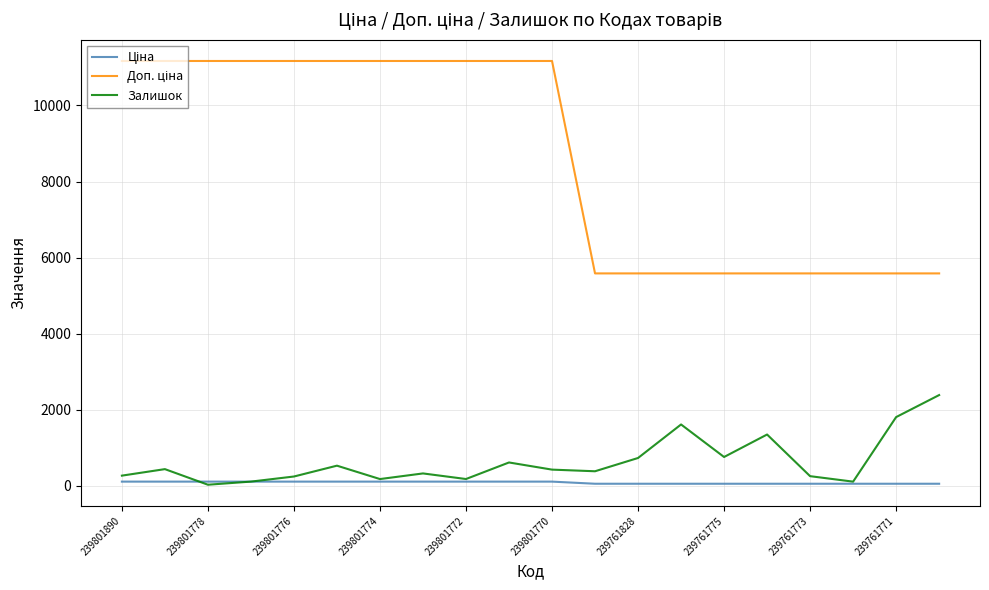

Does the chart display data point markers on the line(s)?

No